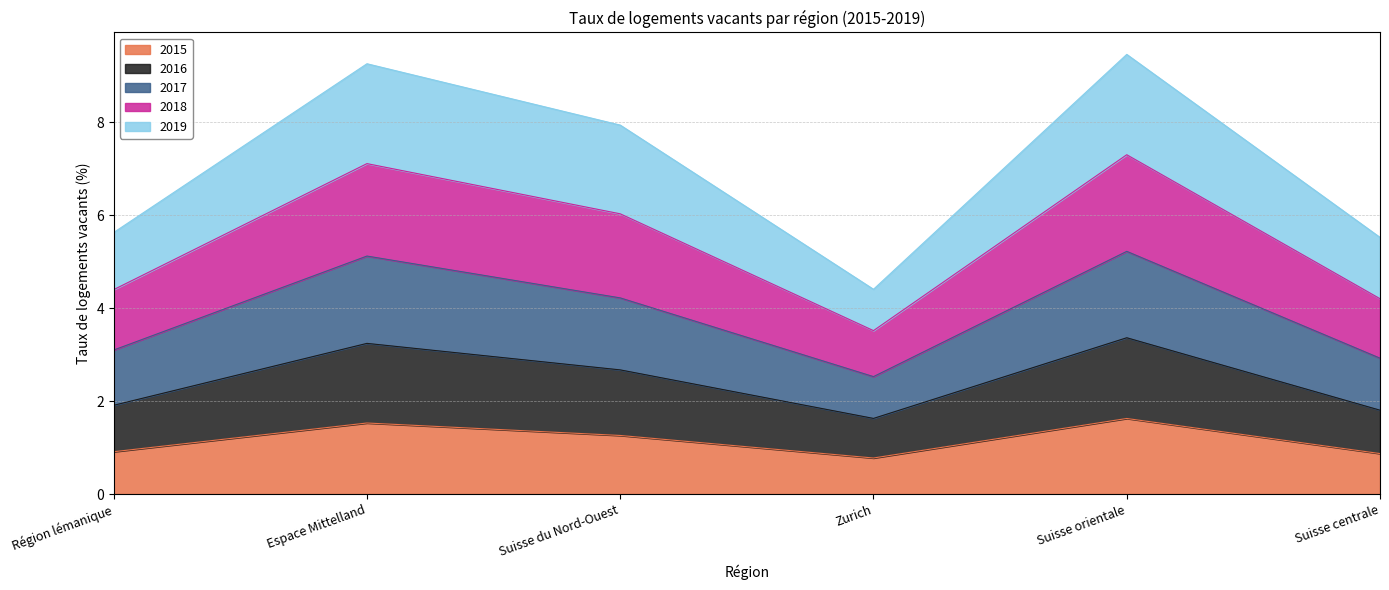

True or false: 2015 and 2018 intersect in this chart.

False